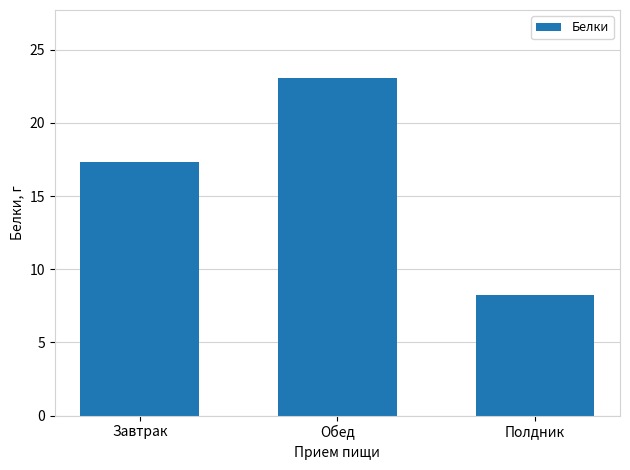

At which label is the value closest to 15?

Завтрак